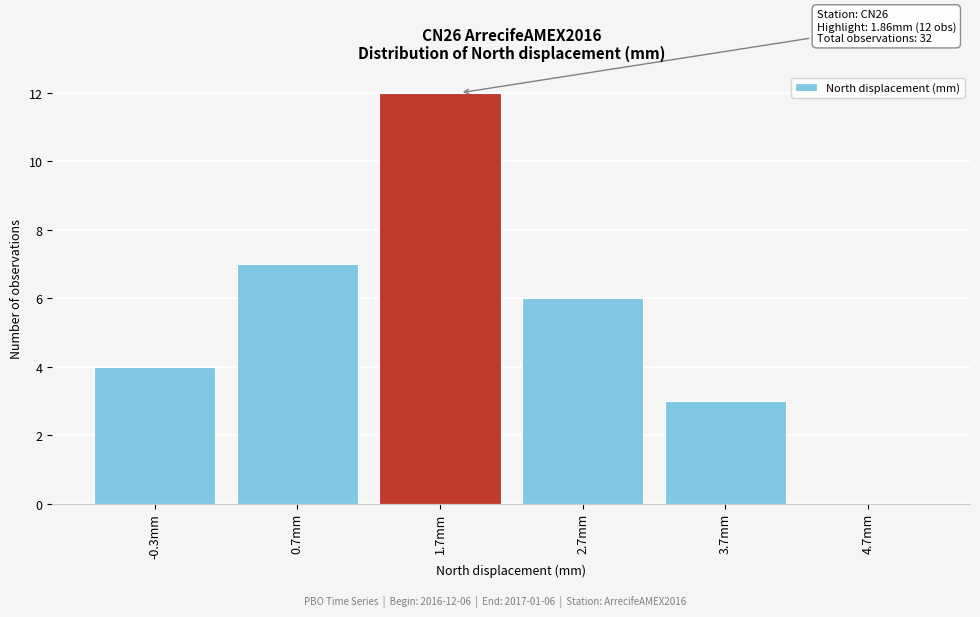

Which range on the x-axis has the tallest bar?

1.22 to 2.22